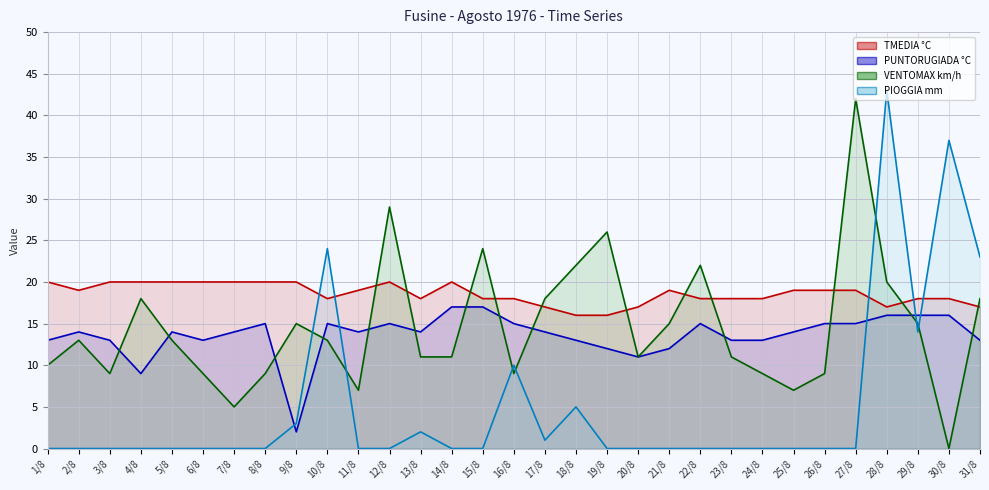

How many values in VENTOMAX km/h line are above zero?

30